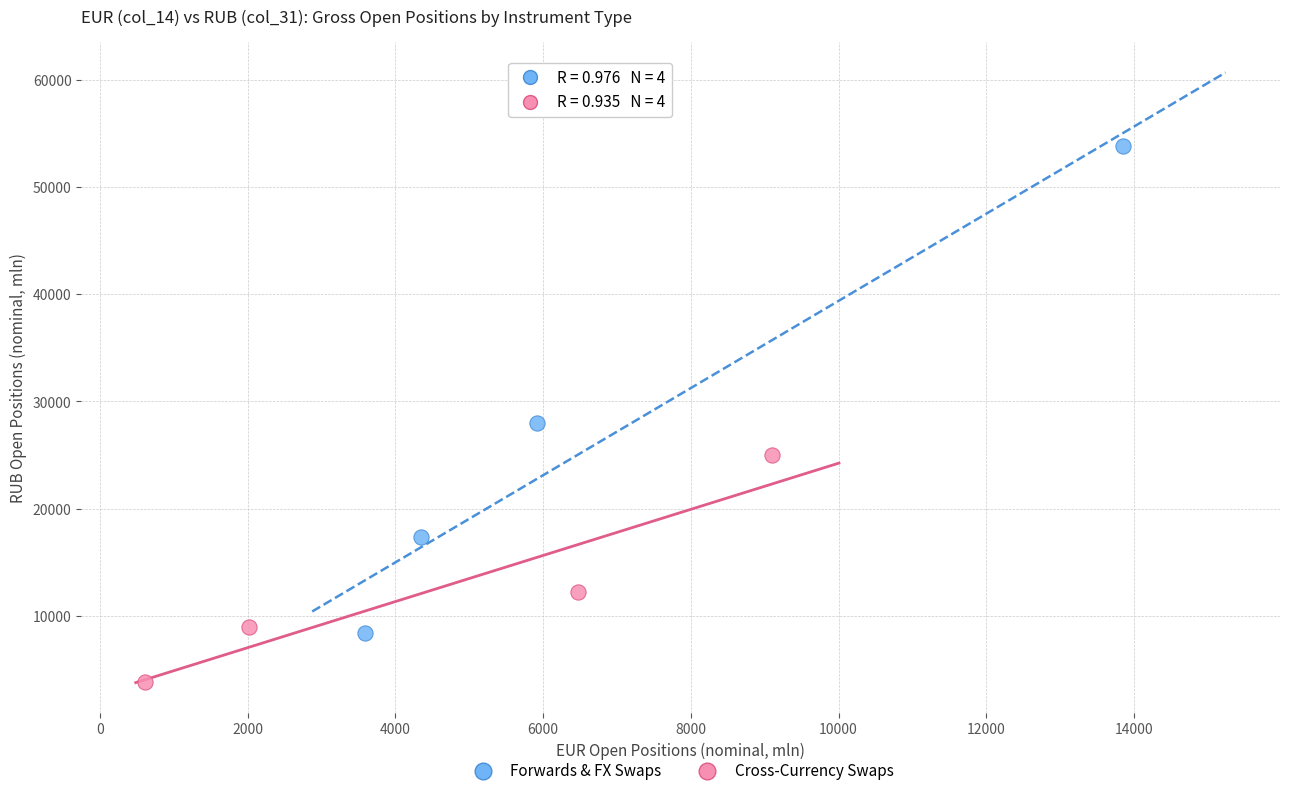

Which series contains the lowest Y value?

Cross-Currency Swaps